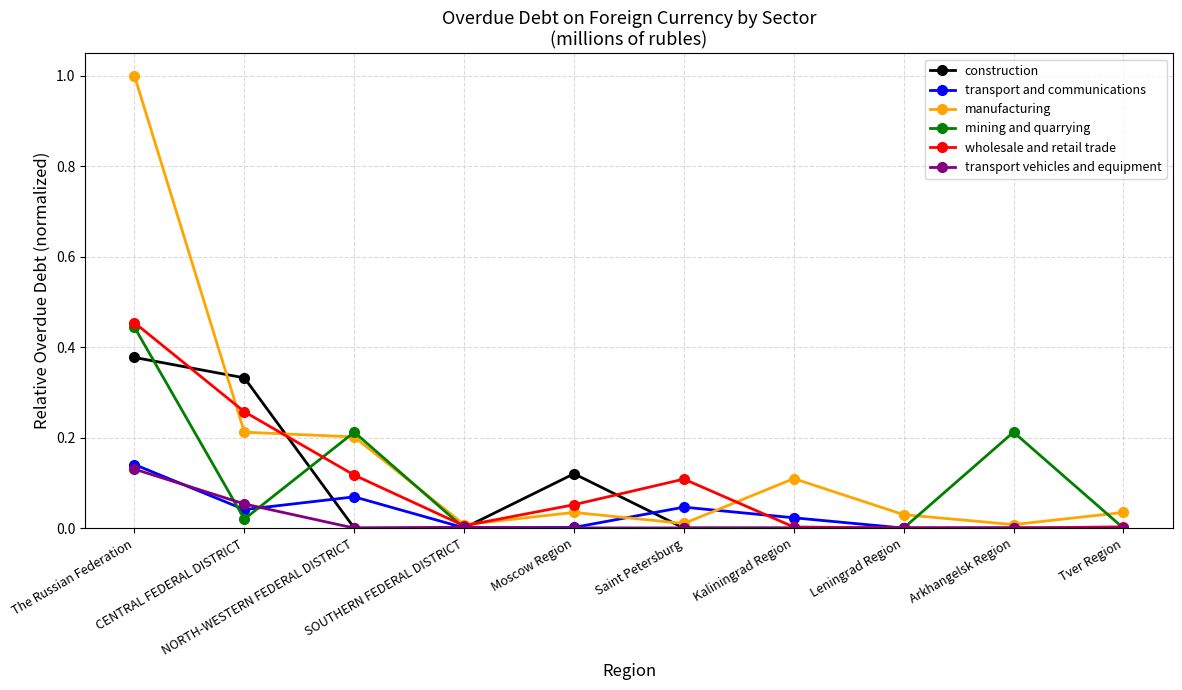

True or false: transport vehicles and equipment and transport and communications cross at least once.

True